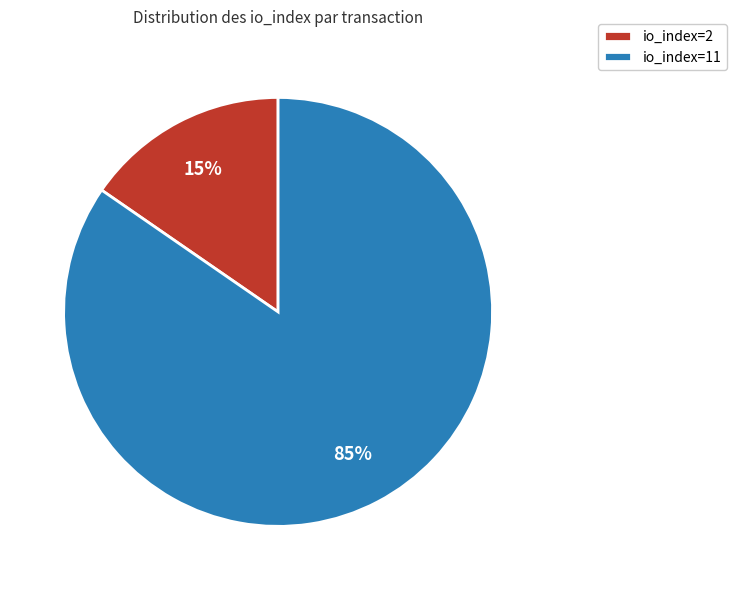

How many slices are in this pie chart?

2